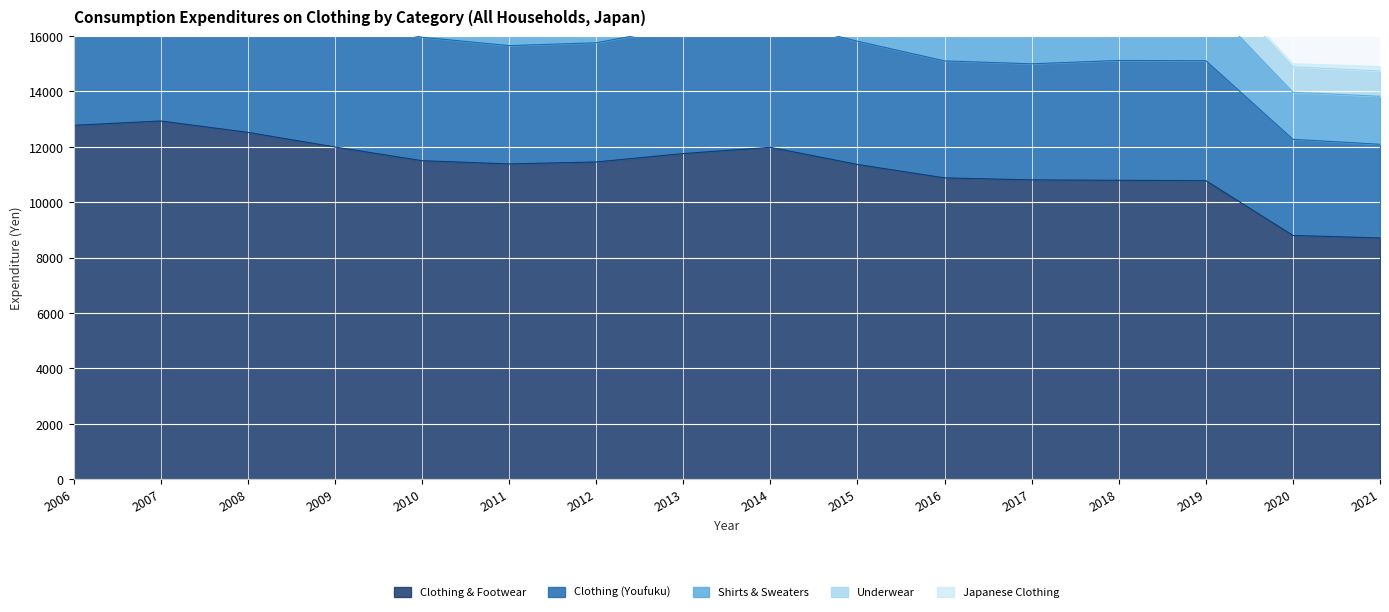

What is the difference between the maximum and minimum values in the Clothing (Youfuku) series?

5907